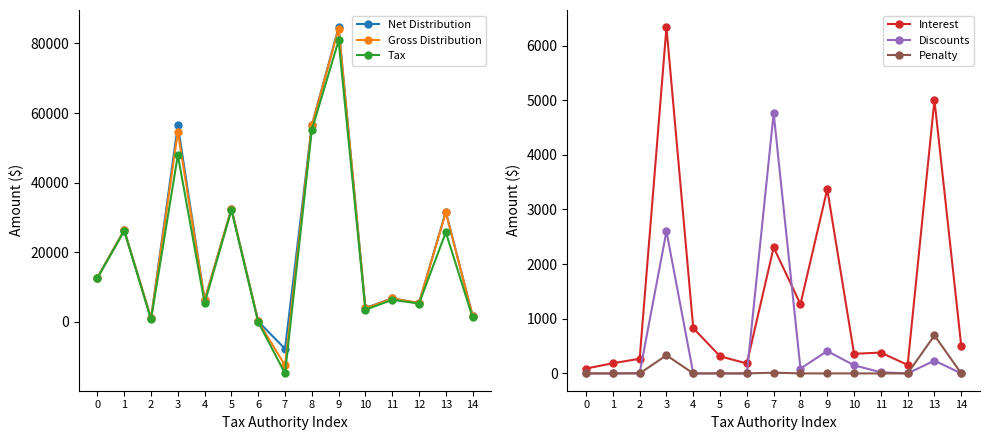

What is the approximate value of Net Distribution at 11?

6722.9